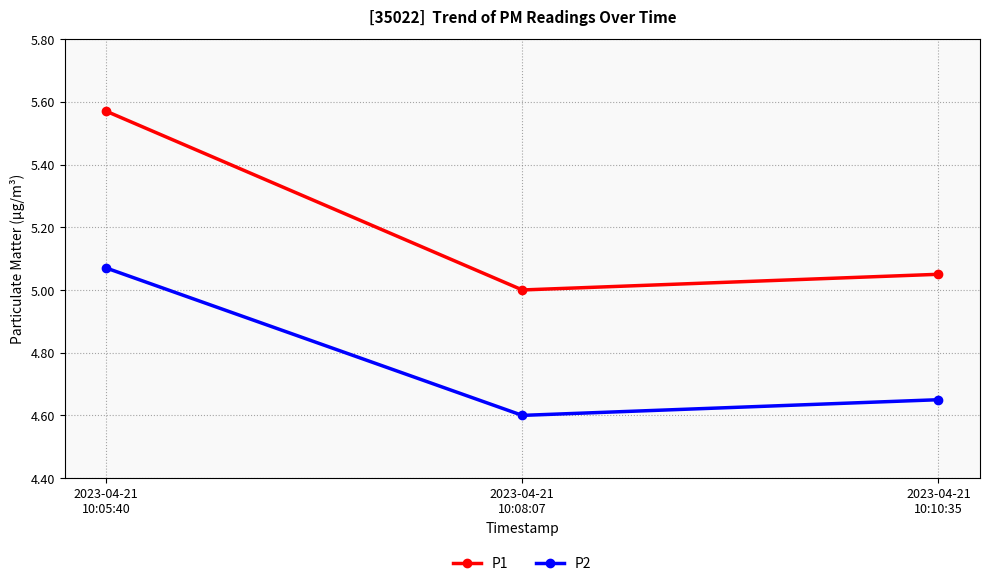

At which category is the sum across all series the highest?

2023-04-21
10:05:40